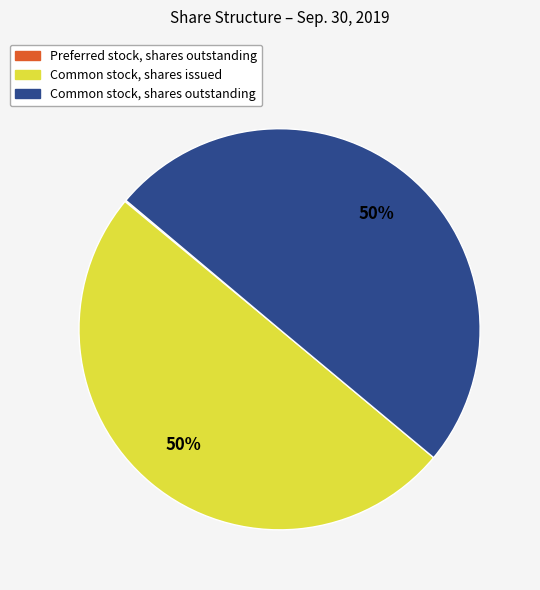

The Common stock, shares issued slice represents 35% of the pie. True or false?

False